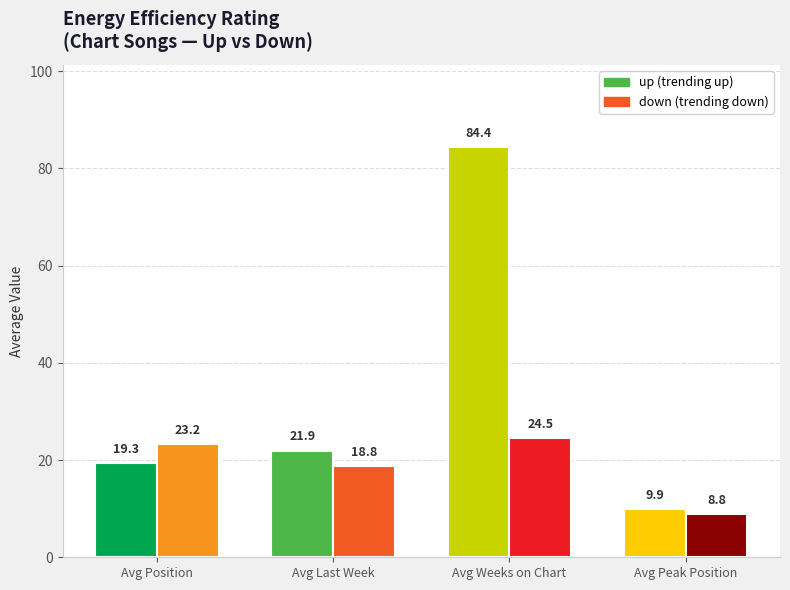

Which label corresponds to the smallest value in the chart?

Avg Peak Position